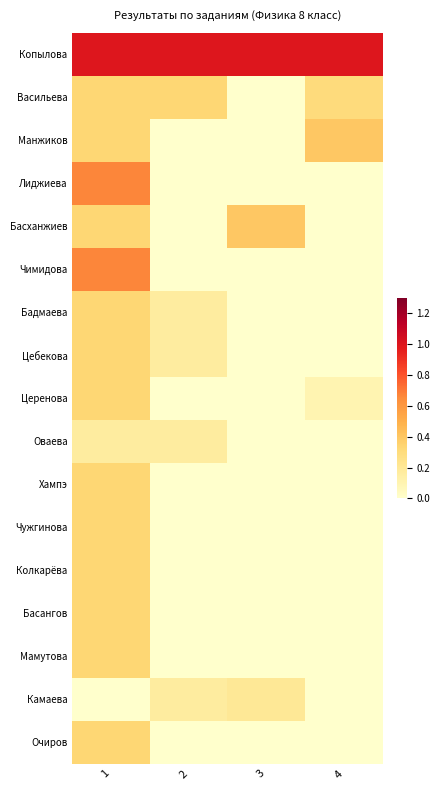

At 2, list the series in order from largest to smallest.

Копылова, Васильева, Бадмаева, Цебекова, Оваева, Камаева, Манжиков, Лиджиева, Басханжиев, Чимидова, Церенова, Хампэ, Чужгинова, Колкарёва, Басангов, Мамутова, Очиров